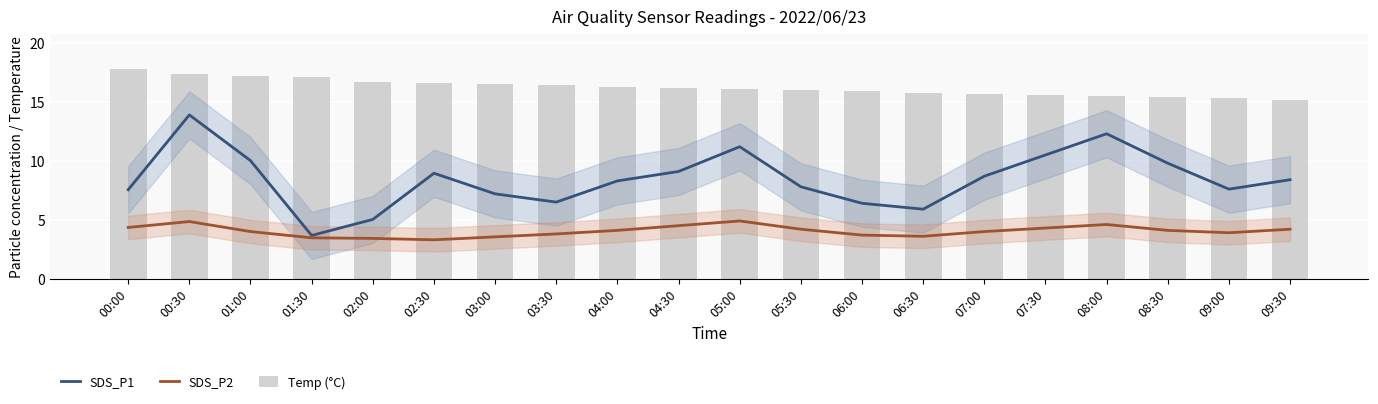

Reading right to left, list all the values displayed in this chart.

SDS_P1: 09:30=8.4	09:00=7.6	08:30=9.8	08:00=12.3	07:30=10.5	07:00=8.7	06:30=5.9	06:00=6.4	05:30=7.8	05:00=11.2	04:30=9.1	04:00=8.3	03:30=6.5	03:00=7.2	02:30=8.9	02:00=5.0	01:30=3.7	01:00=10.0	00:30=13.9	00:00=7.5
SDS_P2: 09:30=4.2	09:00=3.9	08:30=4.1	08:00=4.6	07:30=4.3	07:00=4.0	06:30=3.6	06:00=3.7	05:30=4.2	05:00=4.9	04:30=4.5	04:00=4.1	03:30=3.8	03:00=3.5	02:30=3.3	02:00=3.4	01:30=3.5	01:00=4.0	00:30=4.8	00:00=4.3
Temp (°C): 09:30=15.2	09:00=15.3	08:30=15.4	08:00=15.5	07:30=15.6	07:00=15.7	06:30=15.8	06:00=15.9	05:30=16.0	05:00=16.1	04:30=16.2	04:00=16.3	03:30=16.4	03:00=16.5	02:30=16.6	02:00=16.7	01:30=17.1	01:00=17.2	00:30=17.4	00:00=17.8